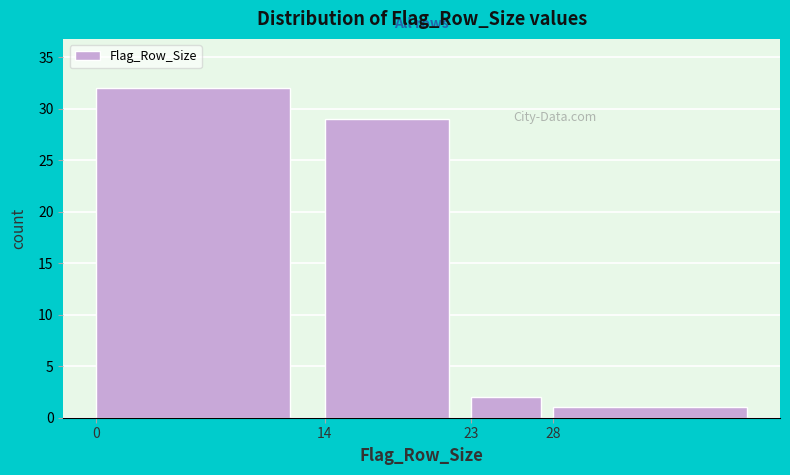

Reading left to right, extract all data points from this chart.

32	29	2	1